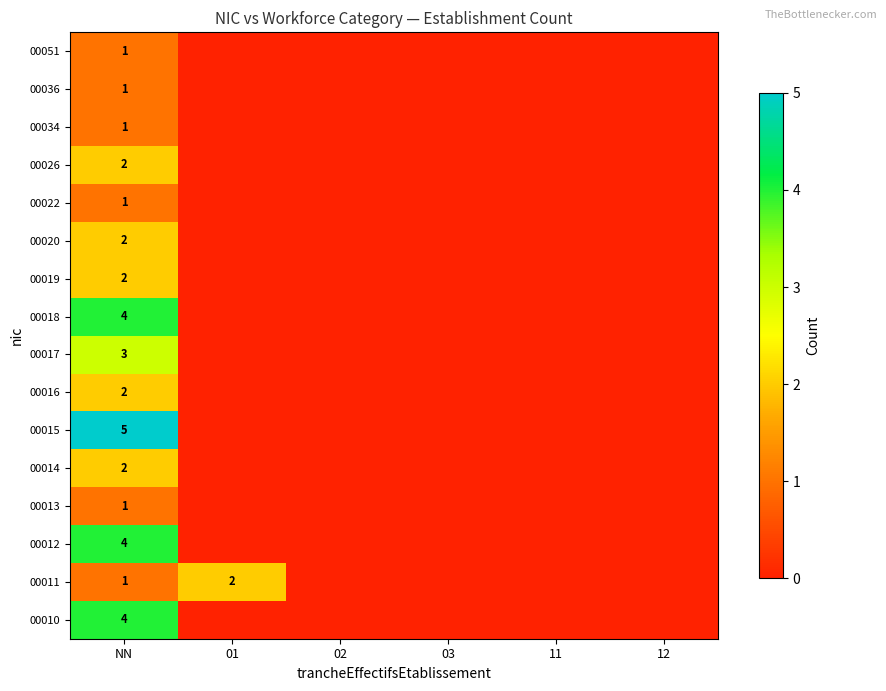

What is the total value across all series at 01?

2